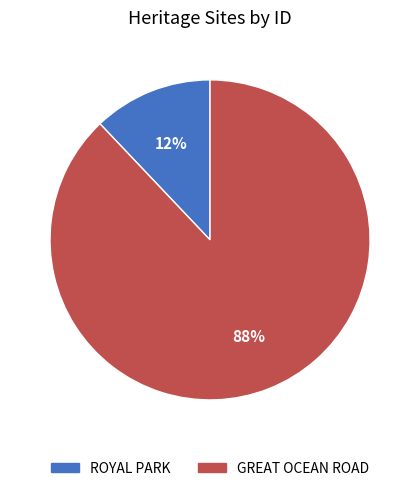

To the nearest percent, what portion does ROYAL PARK represent?

12%